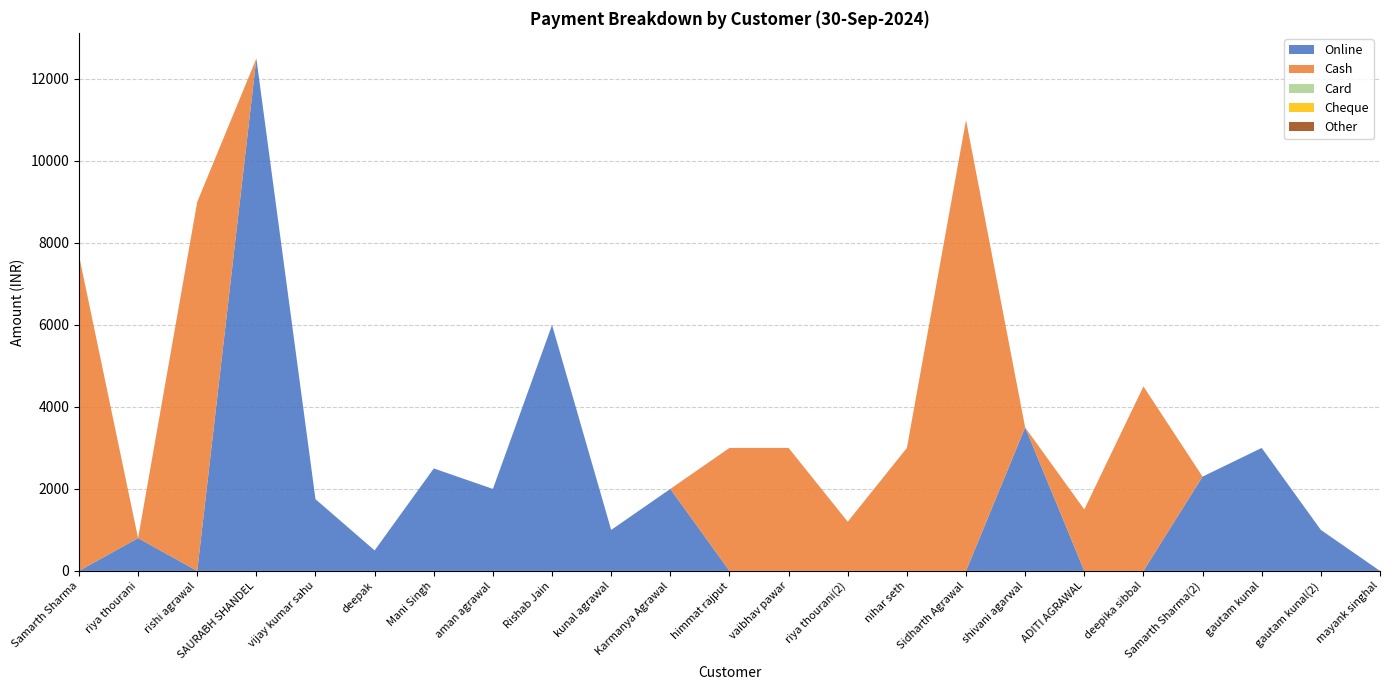

Reading left to right, list all the values displayed in this chart.

Online: Samarth Sharma=0	riya thourani=800	rishi agrawal=0	SAURABH SHANDEL=12500	vijay kumar sahu=1750	deepak=500	Mani Singh=2500	aman agrawal=2000	Rishab Jain=6000	kunal agrawal=1000	Karmanya Agrawal=2000	himmat rajput=0	vaibhav pawar=0	riya thourani(2)=0	nihar seth=0	Sidharth Agrawal=0	shivani agarwal=3500	ADITI AGRAWAL=0	deepika sibbal=0	Samarth Sharma(2)=2300	gautam kunal=3000	gautam kunal(2)=1000	mayank singhal=0
Cash: Samarth Sharma=7700	riya thourani=0	rishi agrawal=9000	SAURABH SHANDEL=0	vijay kumar sahu=0	deepak=0	Mani Singh=0	aman agrawal=0	Rishab Jain=0	kunal agrawal=0	Karmanya Agrawal=0	himmat rajput=3000	vaibhav pawar=3000	riya thourani(2)=1200	nihar seth=3000	Sidharth Agrawal=11000	shivani agarwal=0	ADITI AGRAWAL=1500	deepika sibbal=4500	Samarth Sharma(2)=0	gautam kunal=0	gautam kunal(2)=0	mayank singhal=0
Card: Samarth Sharma=0	riya thourani=0	rishi agrawal=0	SAURABH SHANDEL=0	vijay kumar sahu=0	deepak=0	Mani Singh=0	aman agrawal=0	Rishab Jain=0	kunal agrawal=0	Karmanya Agrawal=0	himmat rajput=0	vaibhav pawar=0	riya thourani(2)=0	nihar seth=0	Sidharth Agrawal=0	shivani agarwal=0	ADITI AGRAWAL=0	deepika sibbal=0	Samarth Sharma(2)=0	gautam kunal=0	gautam kunal(2)=0	mayank singhal=0
Cheque: Samarth Sharma=0	riya thourani=0	rishi agrawal=0	SAURABH SHANDEL=0	vijay kumar sahu=0	deepak=0	Mani Singh=0	aman agrawal=0	Rishab Jain=0	kunal agrawal=0	Karmanya Agrawal=0	himmat rajput=0	vaibhav pawar=0	riya thourani(2)=0	nihar seth=0	Sidharth Agrawal=0	shivani agarwal=0	ADITI AGRAWAL=0	deepika sibbal=0	Samarth Sharma(2)=0	gautam kunal=0	gautam kunal(2)=0	mayank singhal=0
Other: Samarth Sharma=0	riya thourani=0	rishi agrawal=0	SAURABH SHANDEL=0	vijay kumar sahu=0	deepak=0	Mani Singh=0	aman agrawal=0	Rishab Jain=0	kunal agrawal=0	Karmanya Agrawal=0	himmat rajput=0	vaibhav pawar=0	riya thourani(2)=0	nihar seth=0	Sidharth Agrawal=0	shivani agarwal=0	ADITI AGRAWAL=0	deepika sibbal=0	Samarth Sharma(2)=0	gautam kunal=0	gautam kunal(2)=0	mayank singhal=0